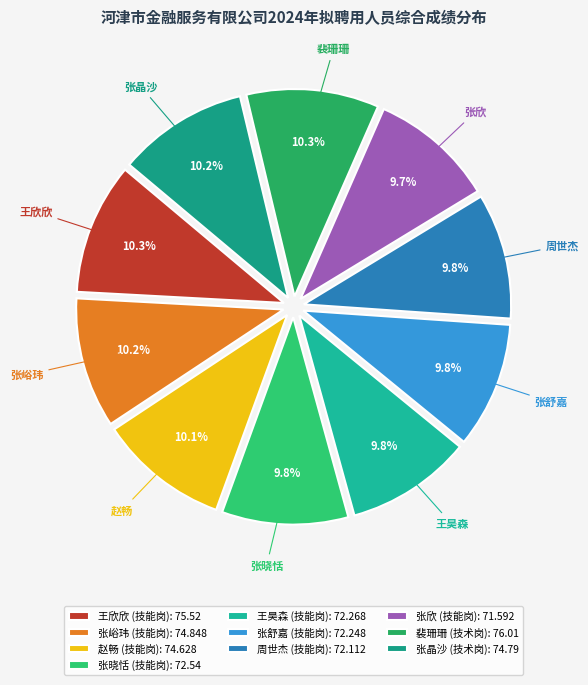

How many segments does this pie chart have?

10